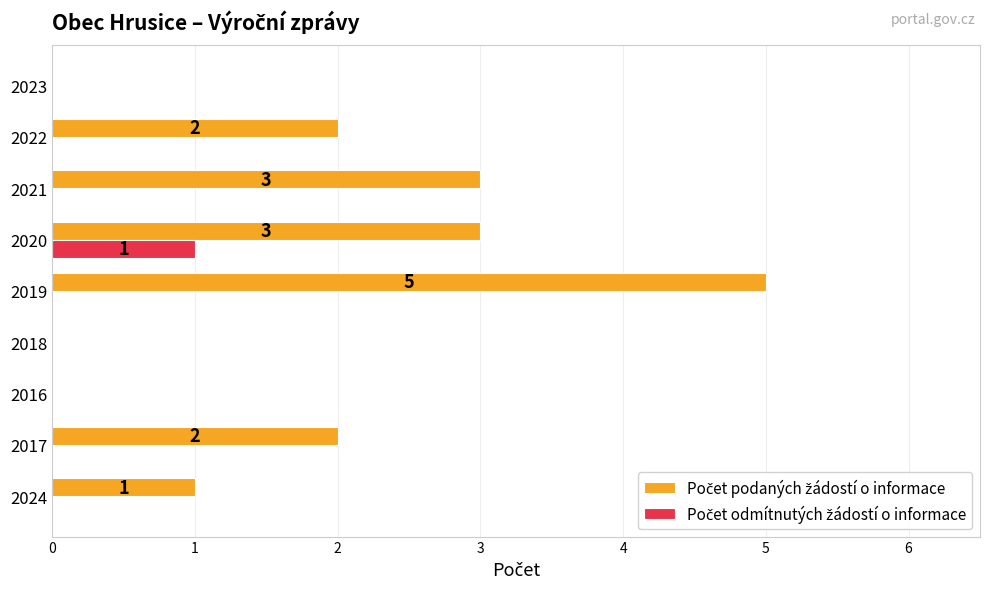

At which category is the sum across all series the highest?

2019